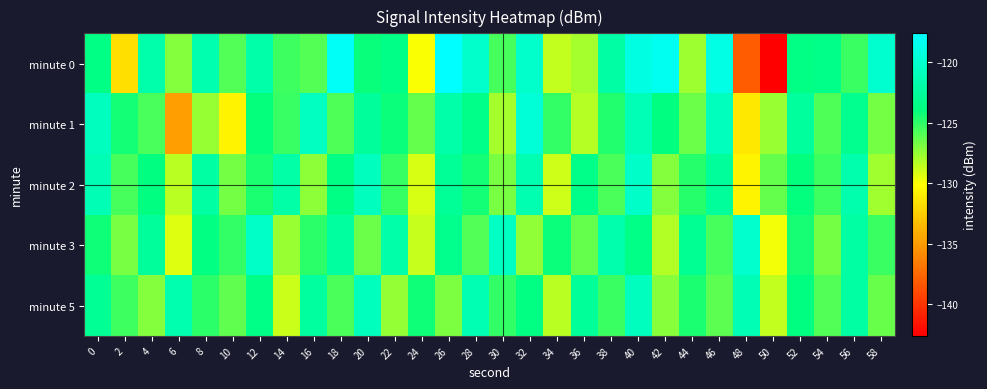

How many categories are shown in the chart?

30